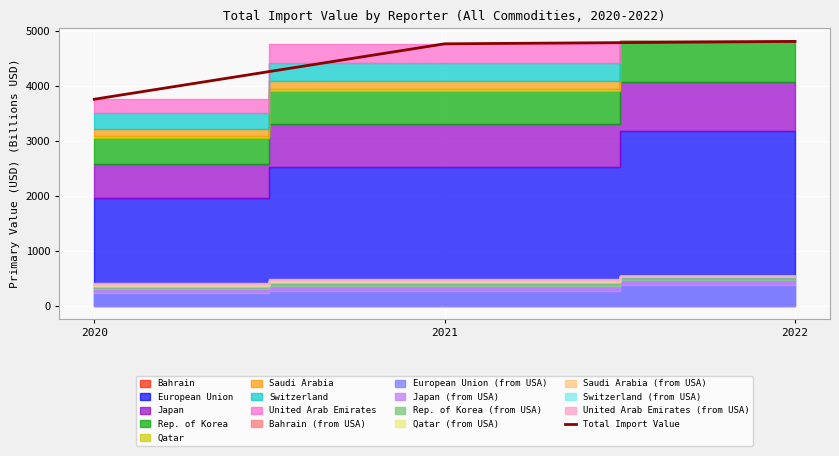

What is the change in value from 2021 to 2022?

+43.3